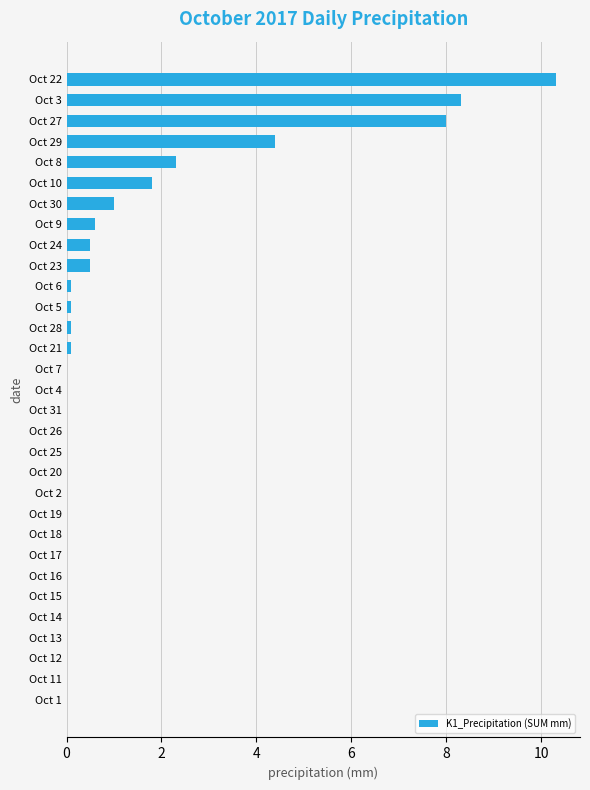

At which label is the value closest to 5?

Oct 29